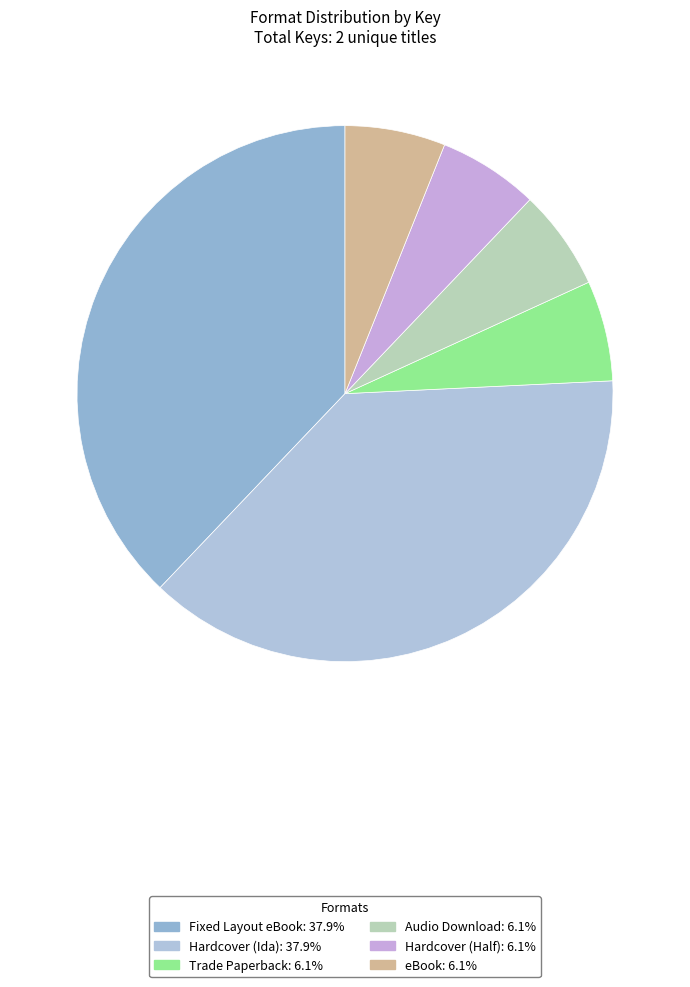

Is the sum of Hardcover (Half) and eBook greater than half?

No